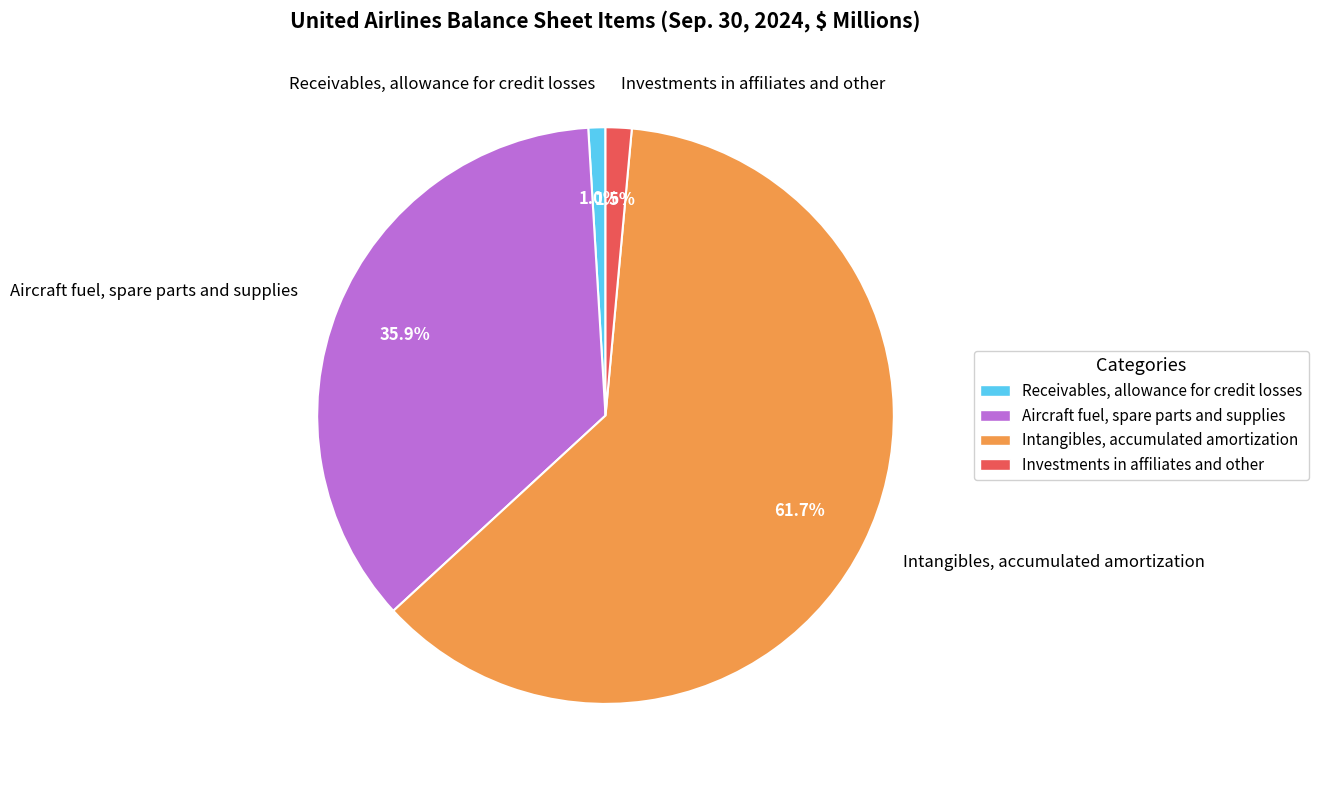

Is Investments in affiliates and other the majority of the pie?

No